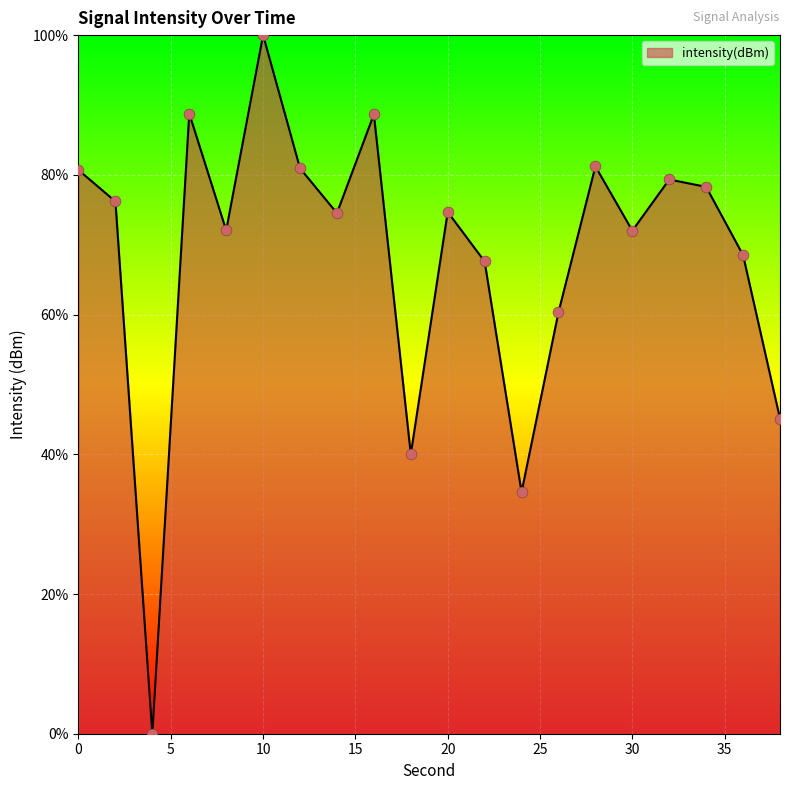

What is the difference between the maximum and minimum values?

100.0